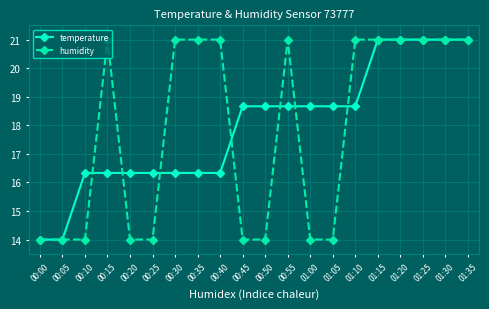

What is the total value across all series at 00:30?

37.3